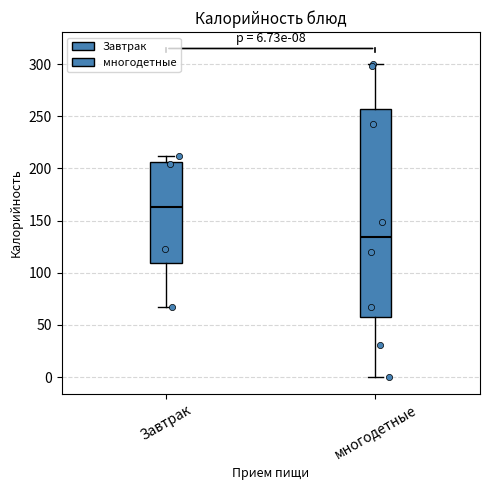

Comparing the boxes themselves (not the whiskers), which one is the tallest?

многодетные